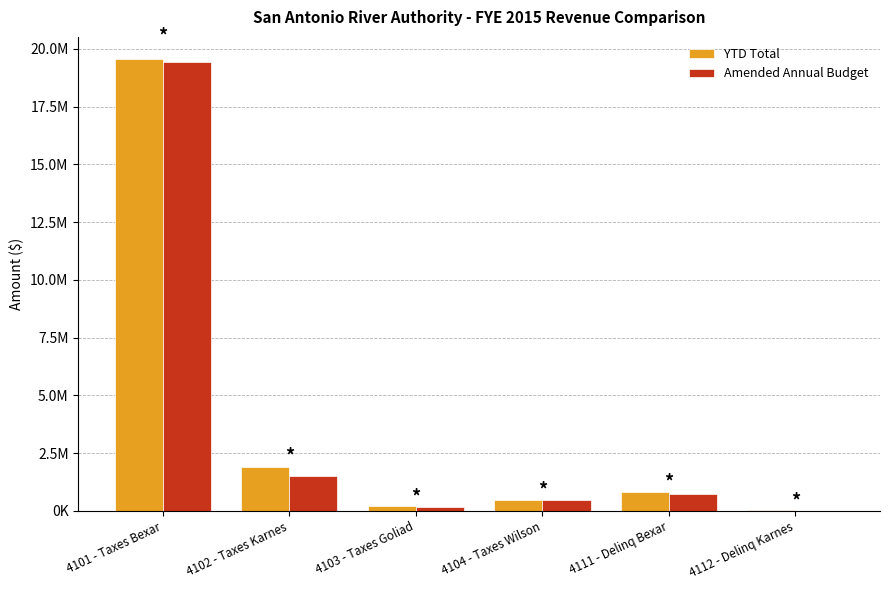

What is the difference between the second highest and second lowest values in the YTD Total series?

1701198.1